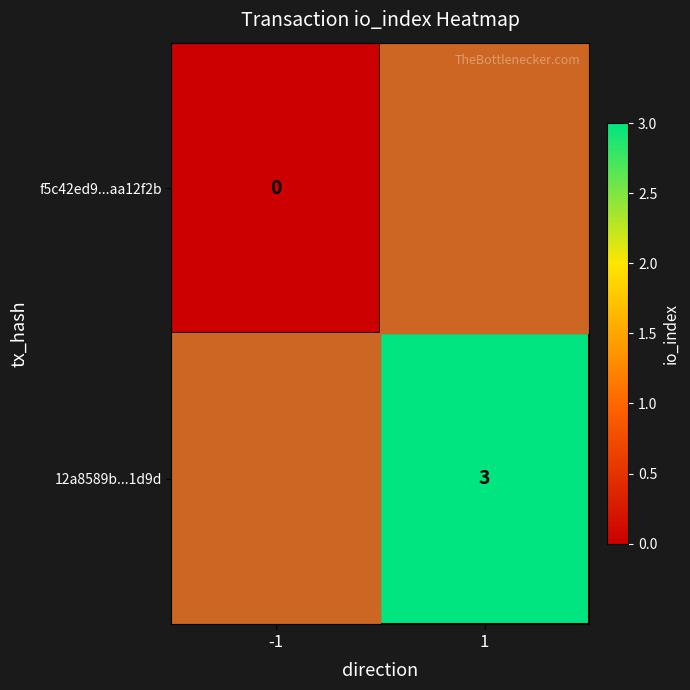

Is it true that 12a8589b...1d9d equals 3 at 1?

True